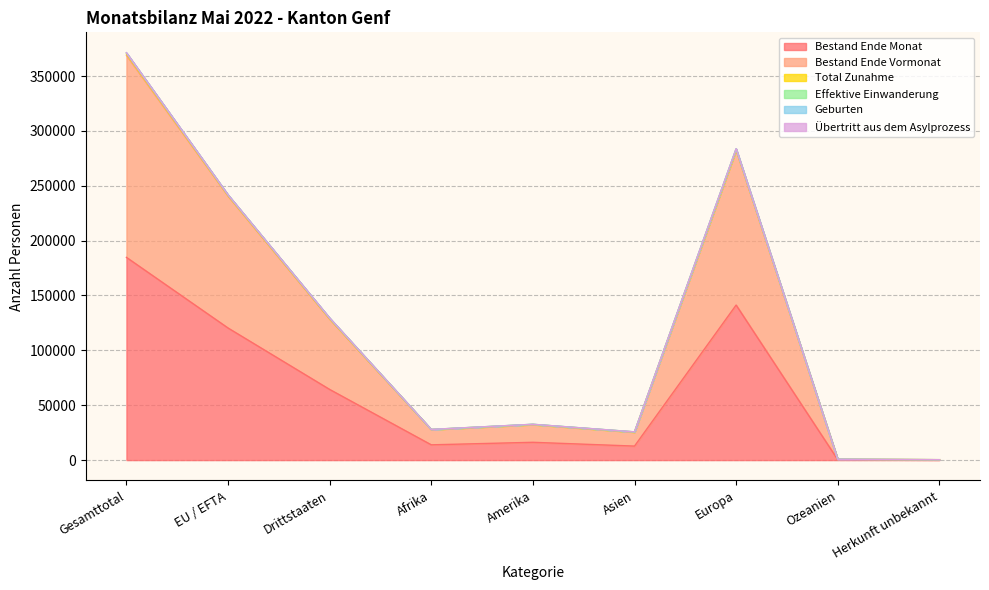

Which category has the highest value in the Bestand Ende Monat series?

Gesamttotal